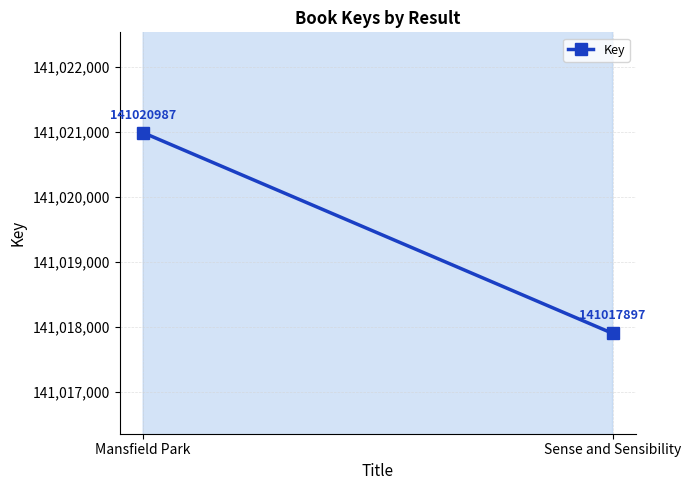

Does the chart have visible grid lines?

Yes